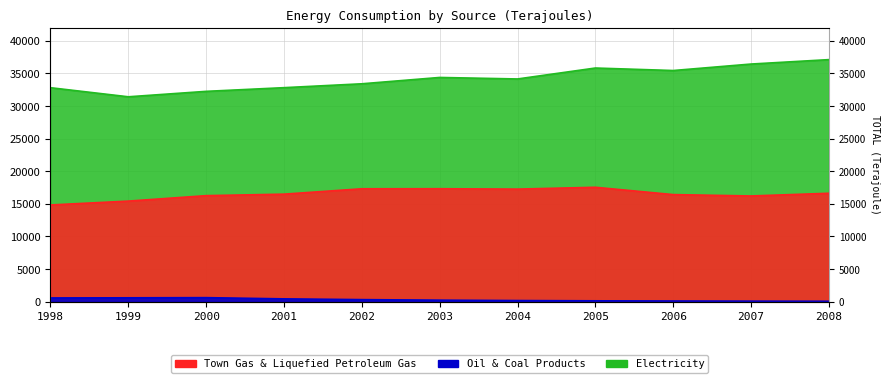

Where is Town Gas & Liquefied Petroleum Gas nearest to the value 16165?

2007